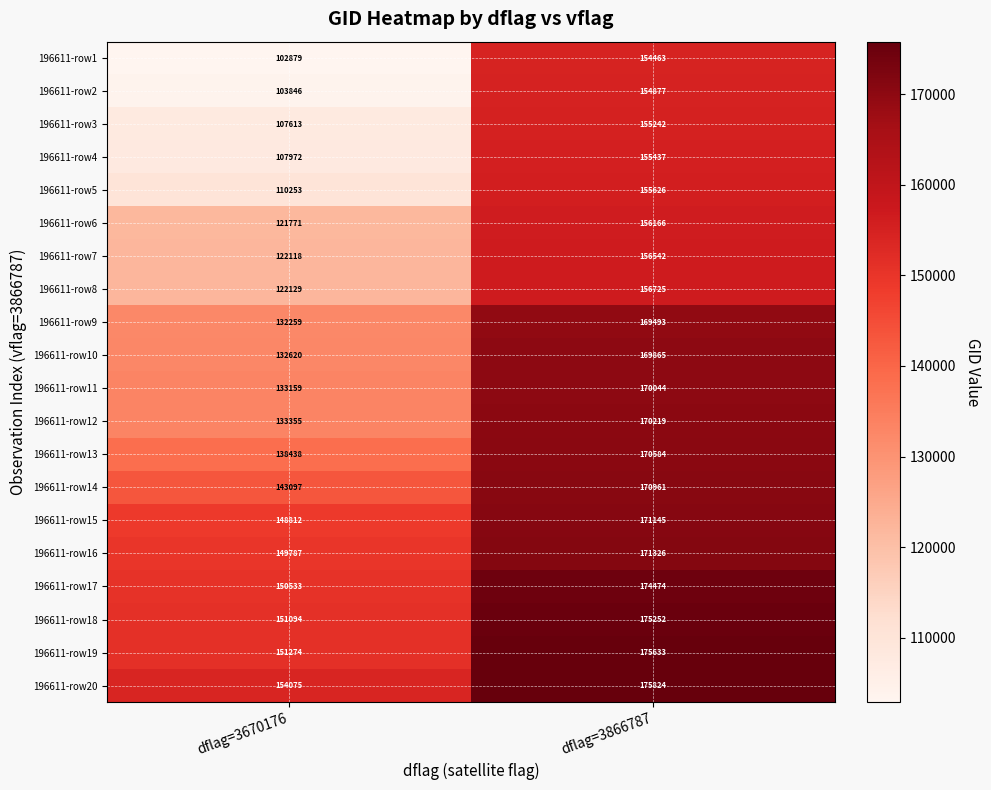

Which series has the widest spread of values?

196611-row1